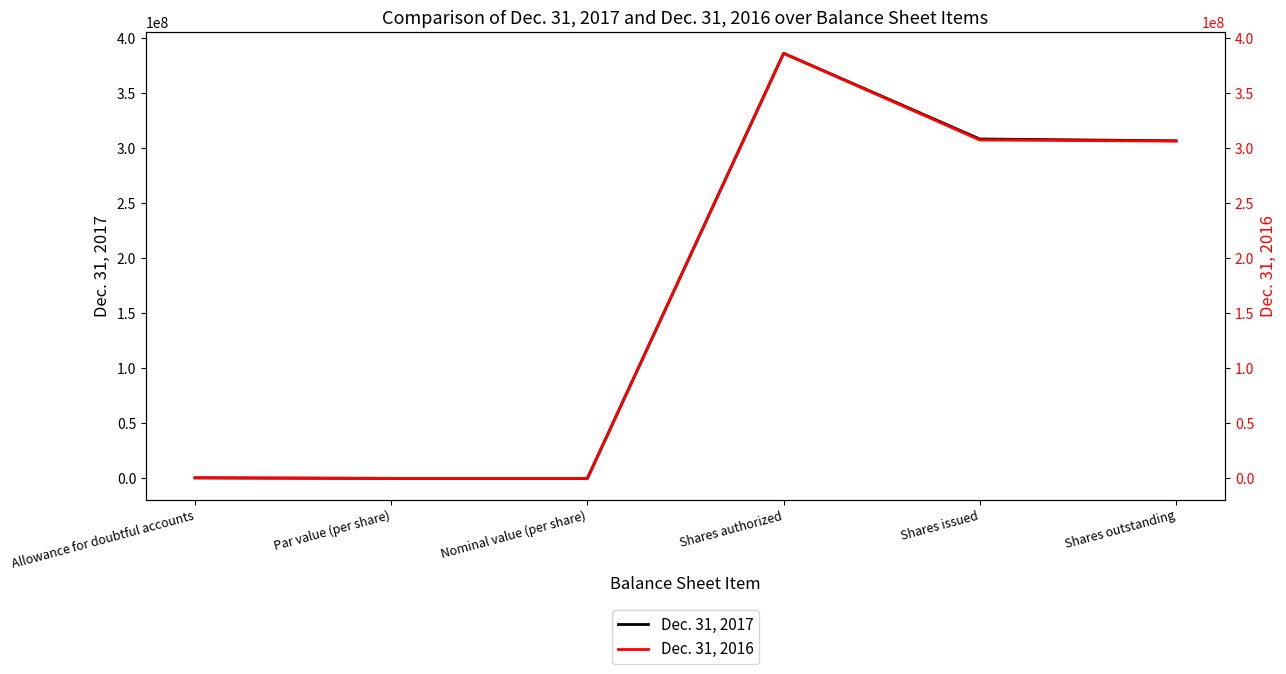

True or false: Dec. 31, 2016 has a value of 181443984 at Par value (per share).

False